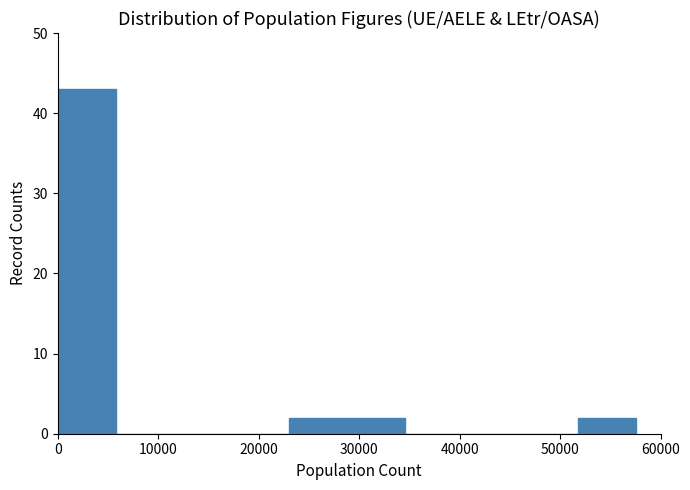

What is the height of the bar covering 0 to 6000 on the x-axis? Neither the bar edges nor the heights are printed on the chart, so give them approximately, as read against the axes.

43